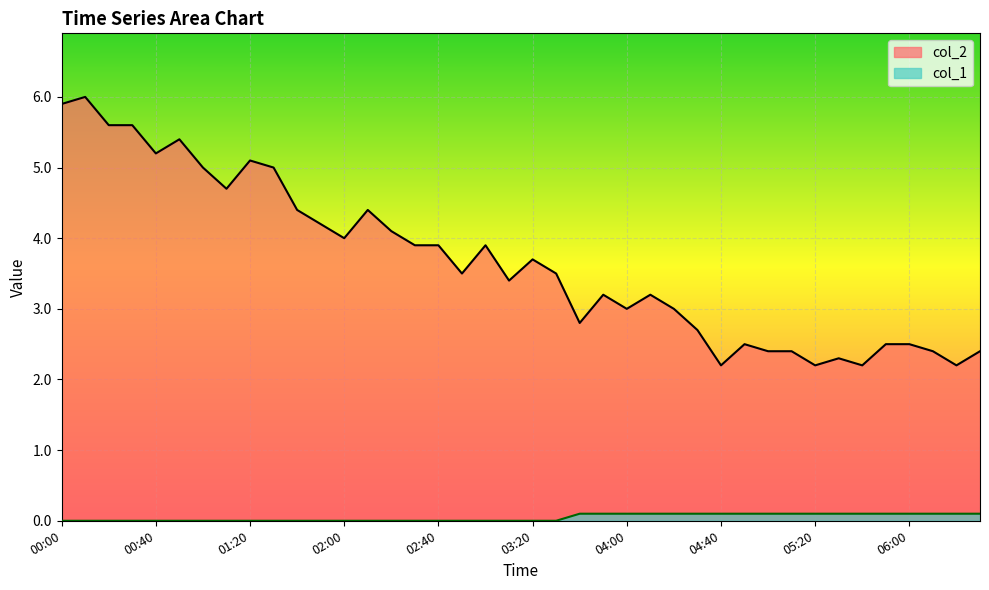

How many lines are shown in the chart?

2